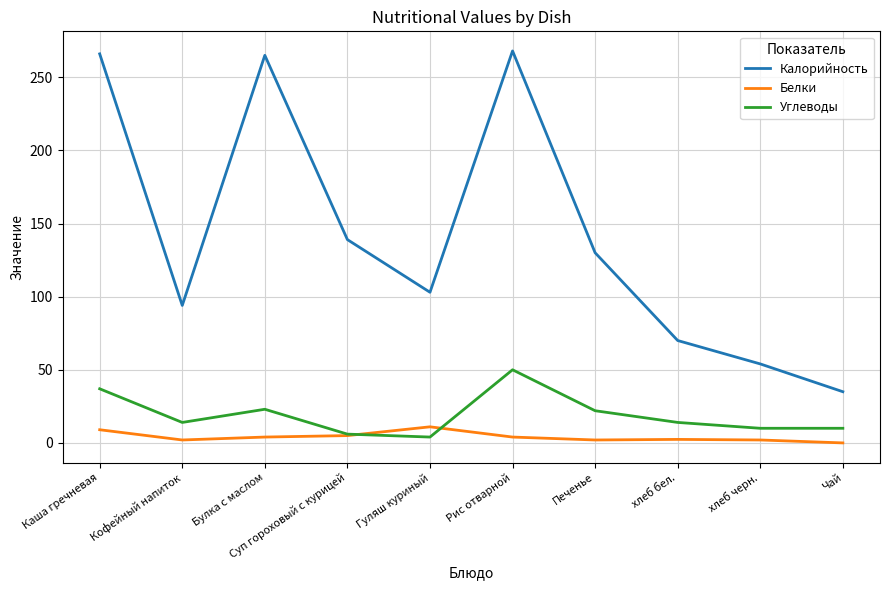

Is the value of Калорийность at Кофейный напиток greater than the value of Углеводы at Рис отварной?

Yes